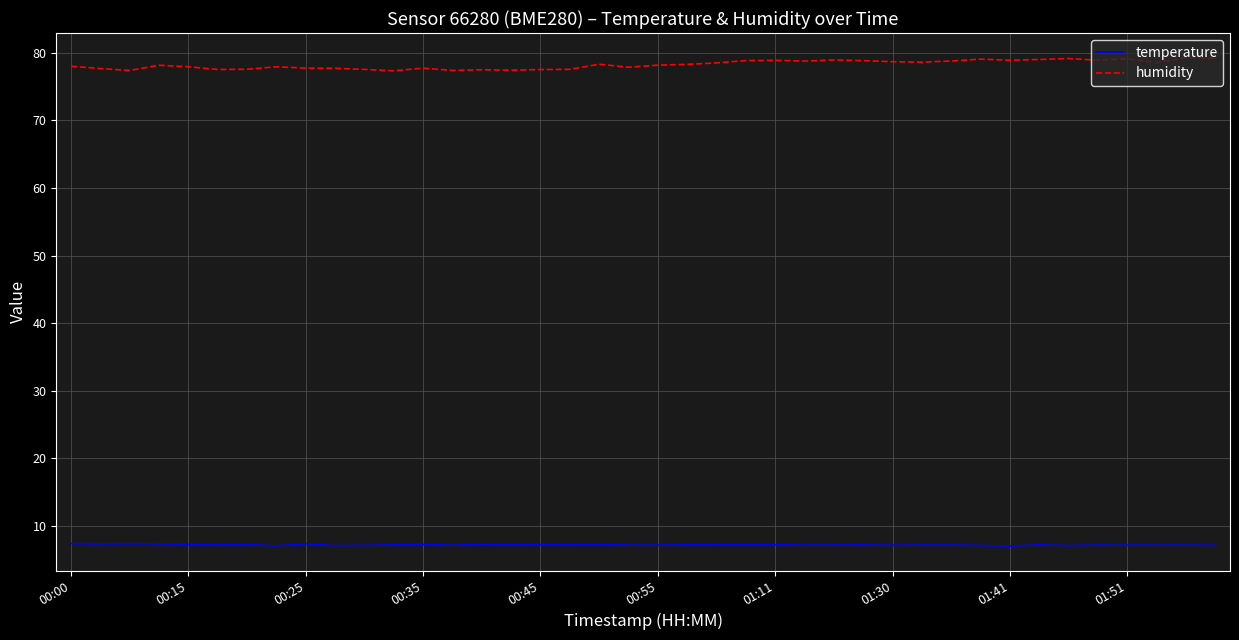

What is the minimum value shown in the chart?

7.0